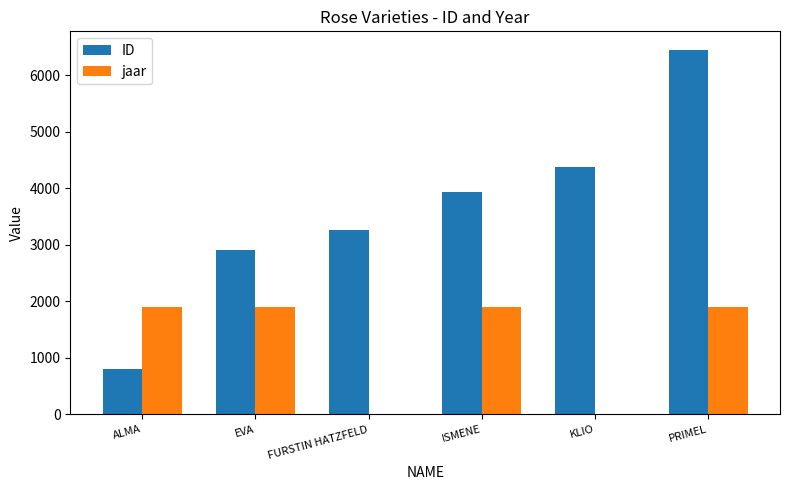

Is the value of jaar at ALMA greater than the value of ID at ALMA?

Yes